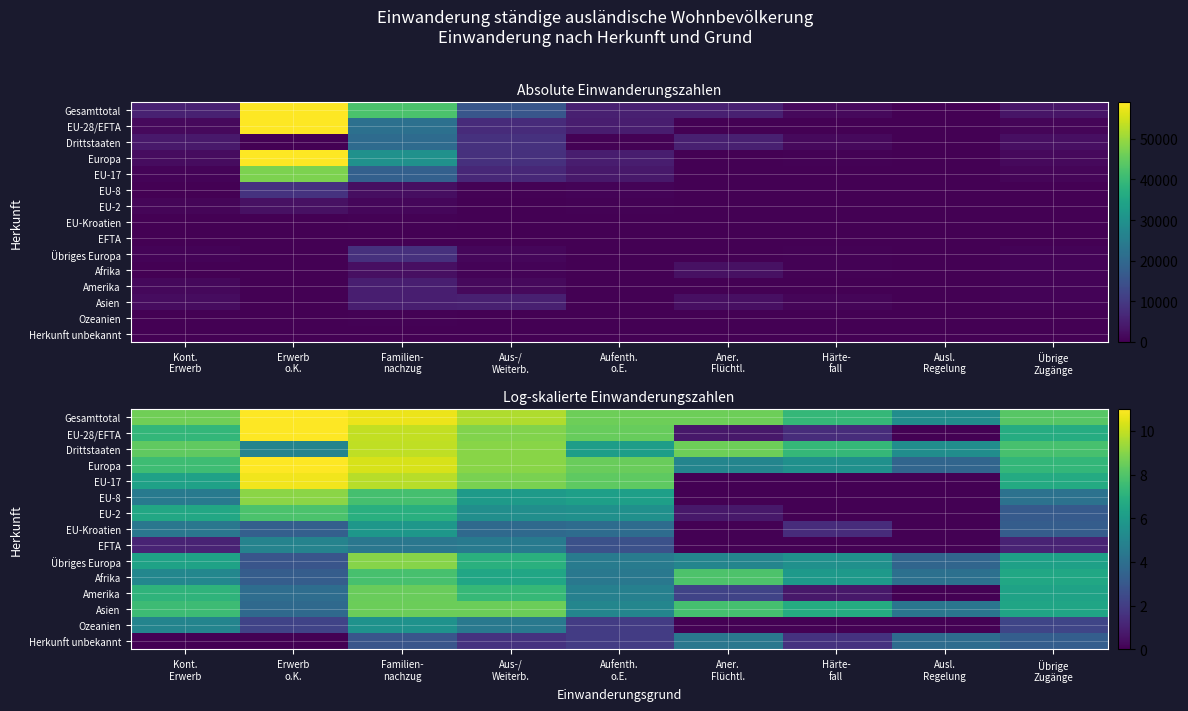

Rank the categories by Gesamttotal value from lowest to highest.

Ausl. Regelung, Härte- fall, Übrige Zugänge, Aufenth. o.E., Aner. Flüchtl., Kont. Erwerb, Aus-/ Weiterb., Familien- nachzug, Erwerb o.K.